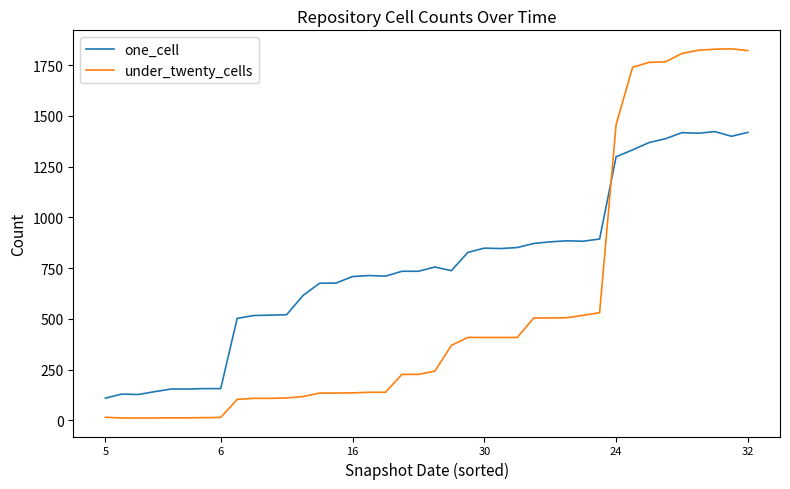

Which series has the largest total across all categories?

one_cell